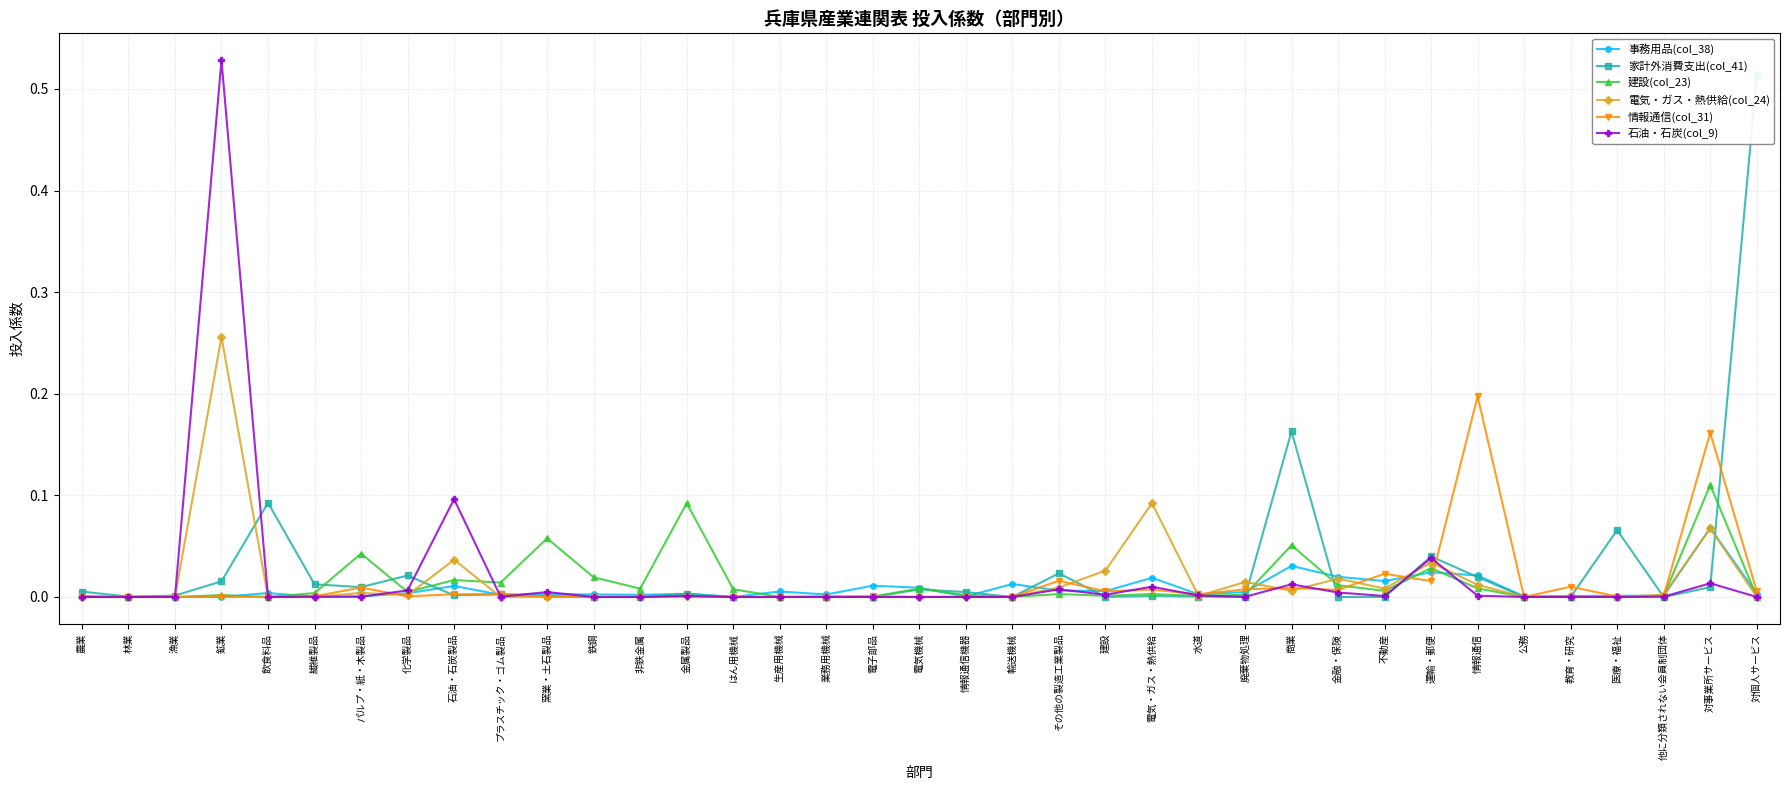

Where do 石油・石炭(col_9) and 電気・ガス・熱供給(col_24) first cross each other?

繊維製品 and パルプ・紙・木製品